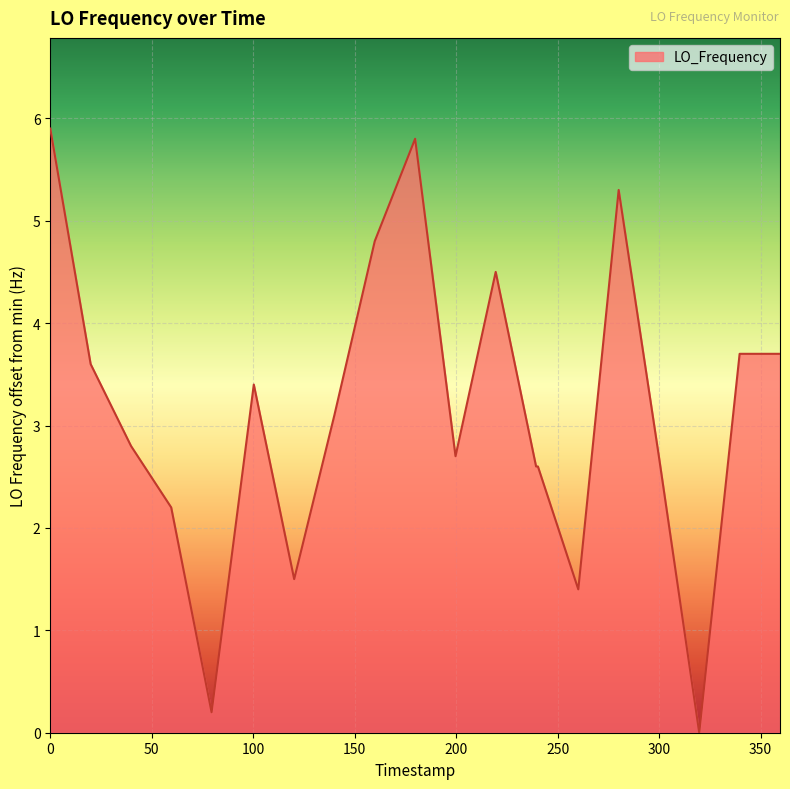

What is the greatest value displayed?

5.9